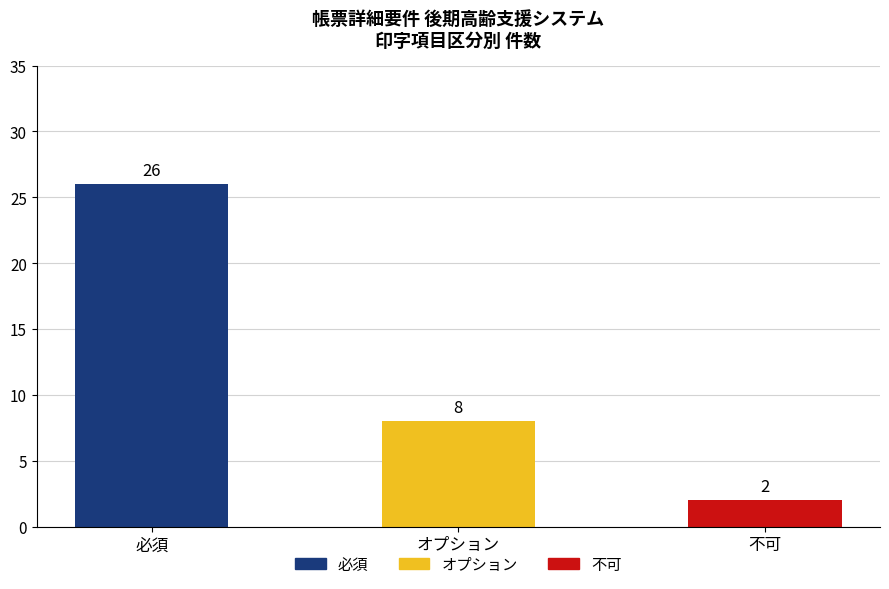

What is the label of the 1st bar from the right?

不可